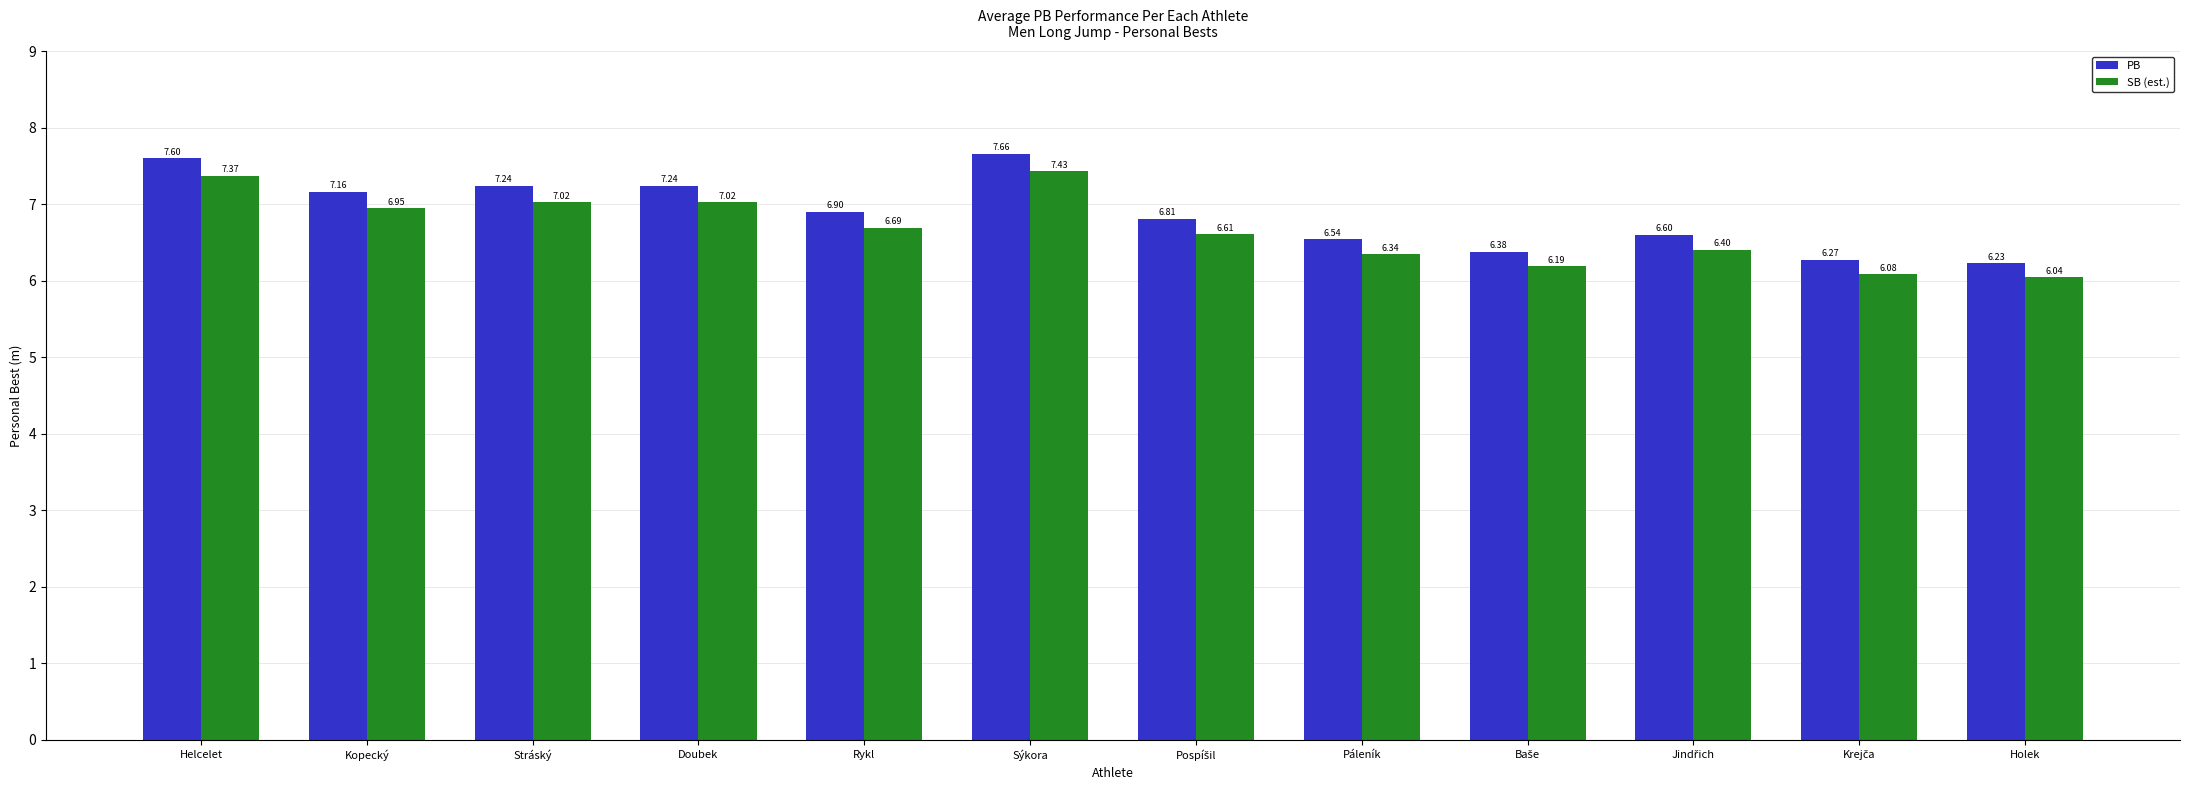

What is the sum of the PB values at Holek and Rykl?

13.1